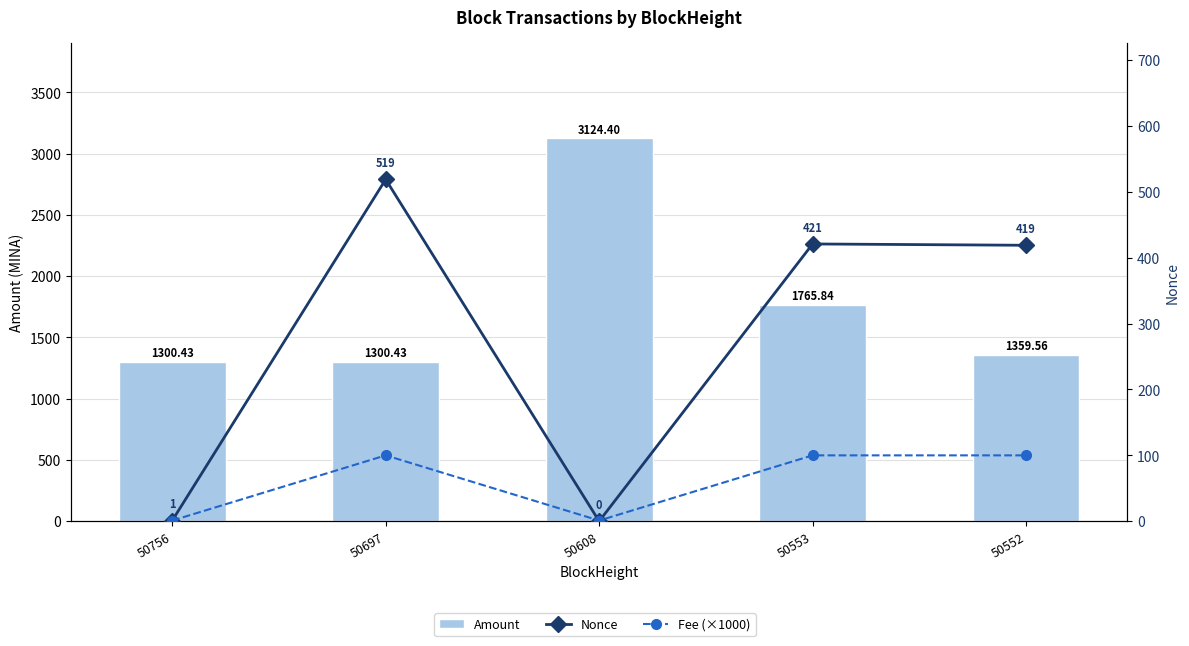

Reading left to right, extract all data points from this chart.

Amount: 50756=1300.4	50697=1300.4	50608=3124.4	50553=1765.8	50552=1359.6
Nonce: 50756=1.0	50697=519.0	50608=0.0	50553=421.0	50552=419.0
Fee (×1000): 50756=1.0	50697=100.0	50608=1.0	50553=100.0	50552=100.0